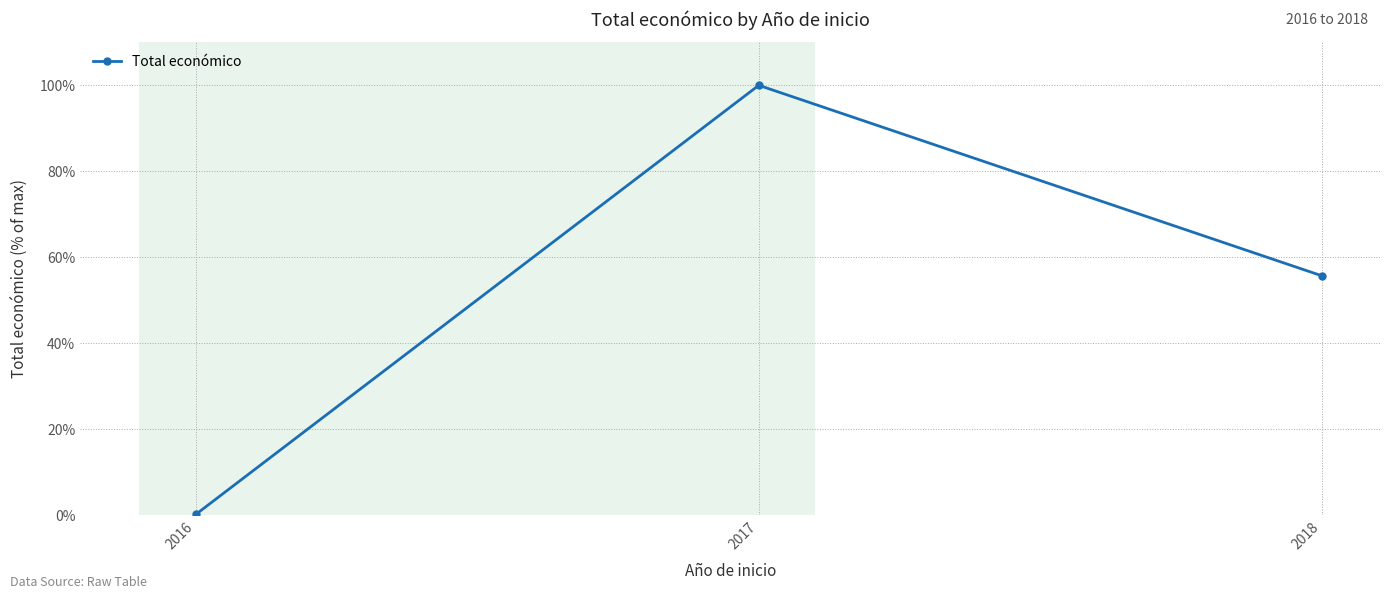

List the labels in order of value, smallest first.

2016, 2018, 2017